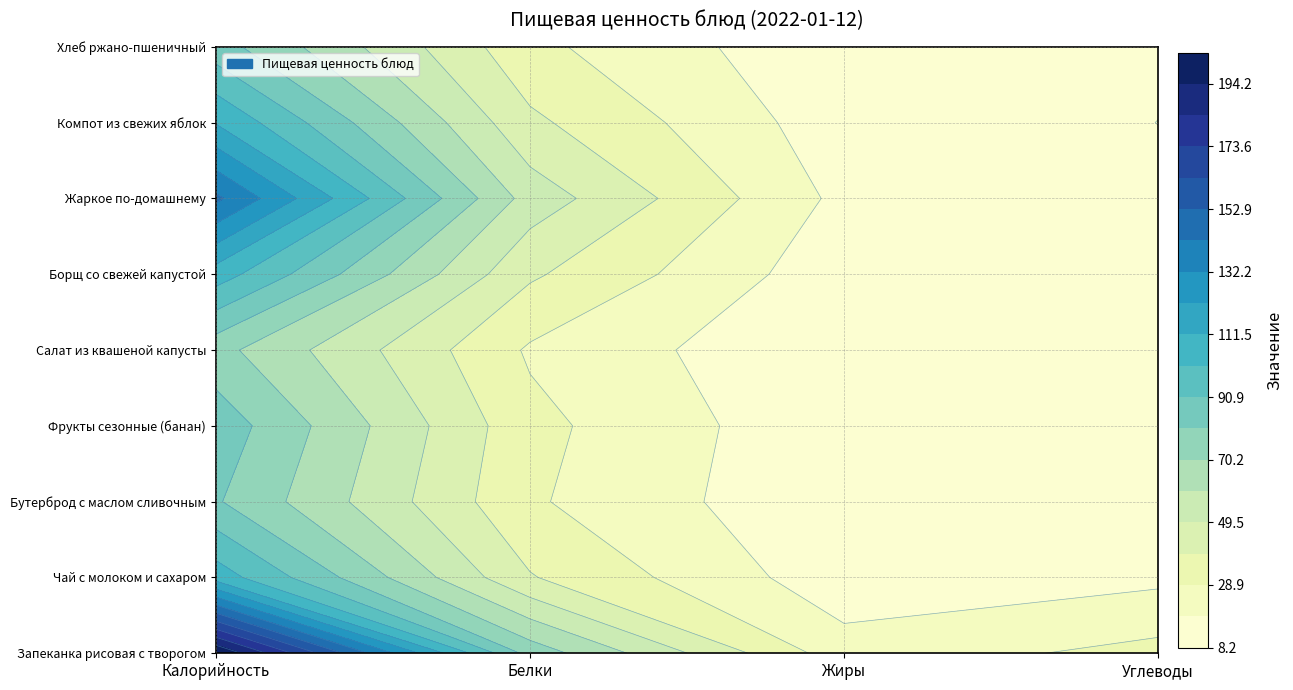

Which category has the highest value across all series?

Калорийность